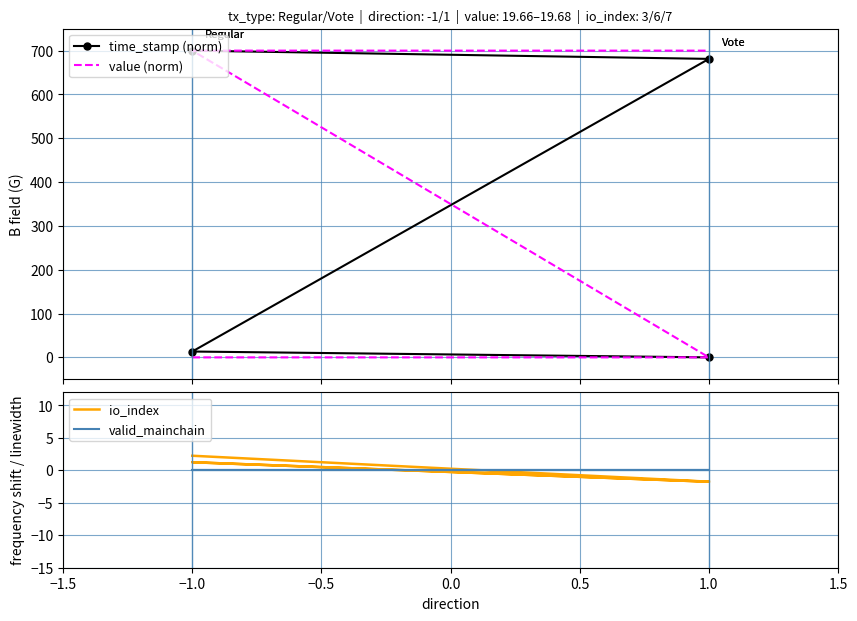

True or false: valid_mainchain has a value of 0.0 at 1.0.

True